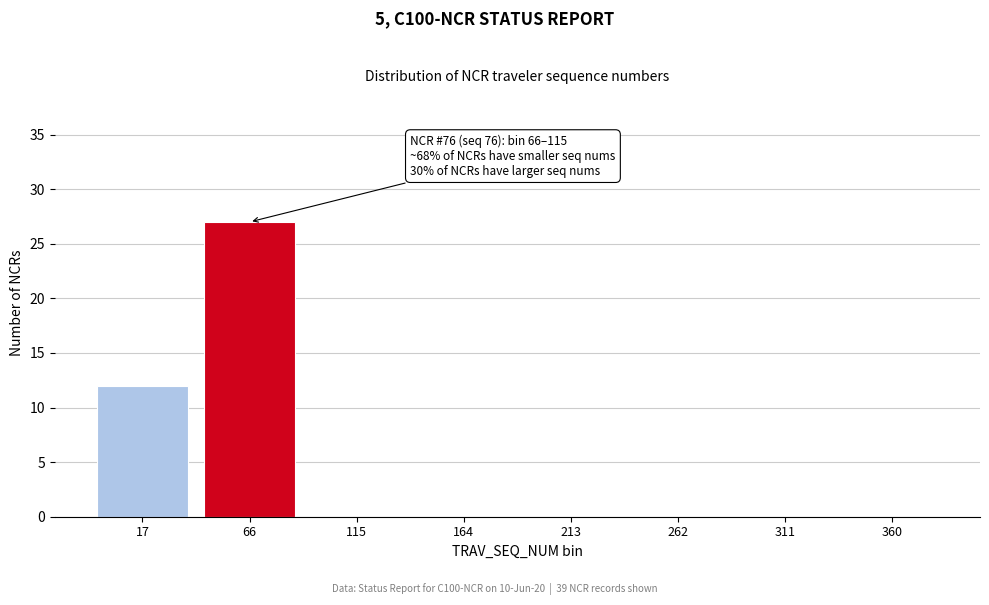

Reading left to right, transcribe all the data shown in this chart.

17=12	66=27	115=0	164=0	213=0	262=0	311=0	360=0